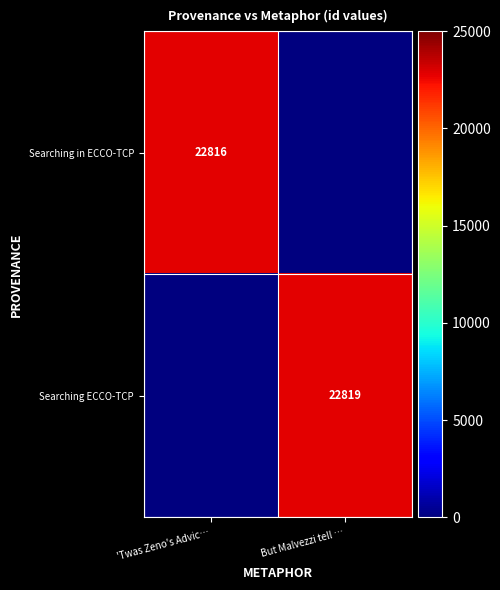

The Searching ECCO-TCP series shows 8340 at But Malvezzi tell …. True or false?

False